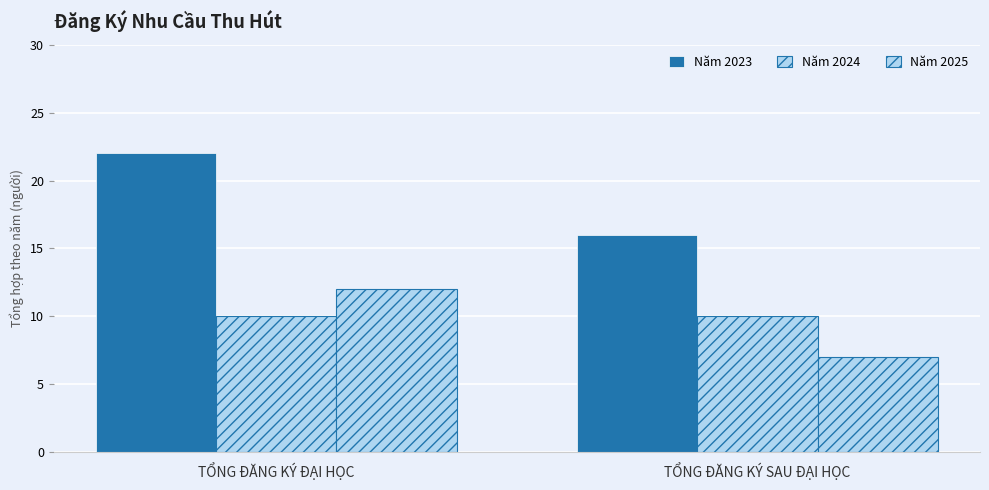

Which category has the lowest value in the Năm 2025 series?

TỔNG ĐĂNG KÝ SAU ĐẠI HỌC